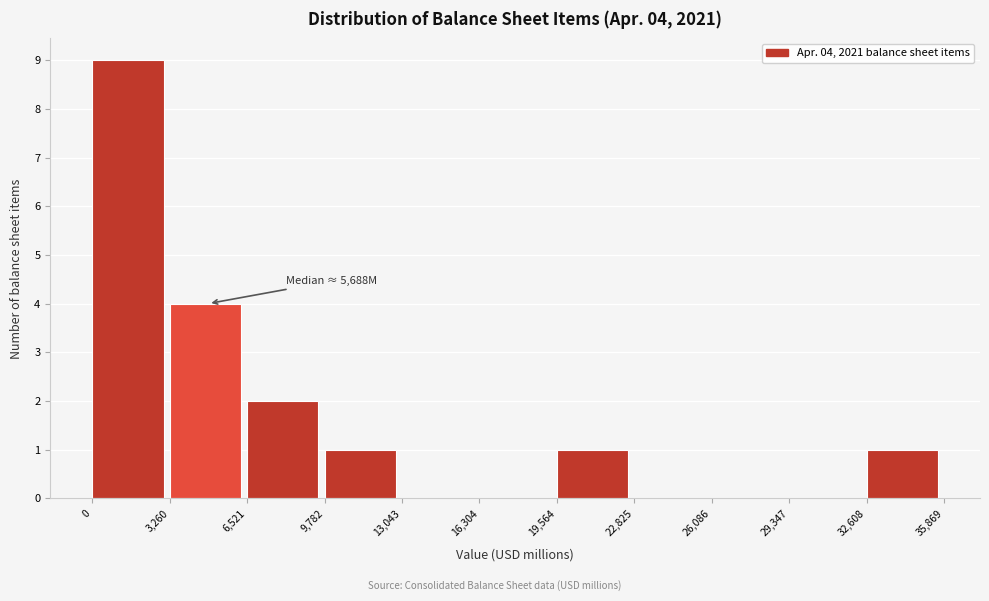

Which range on the x-axis has the tallest bar?

0 to 3,260